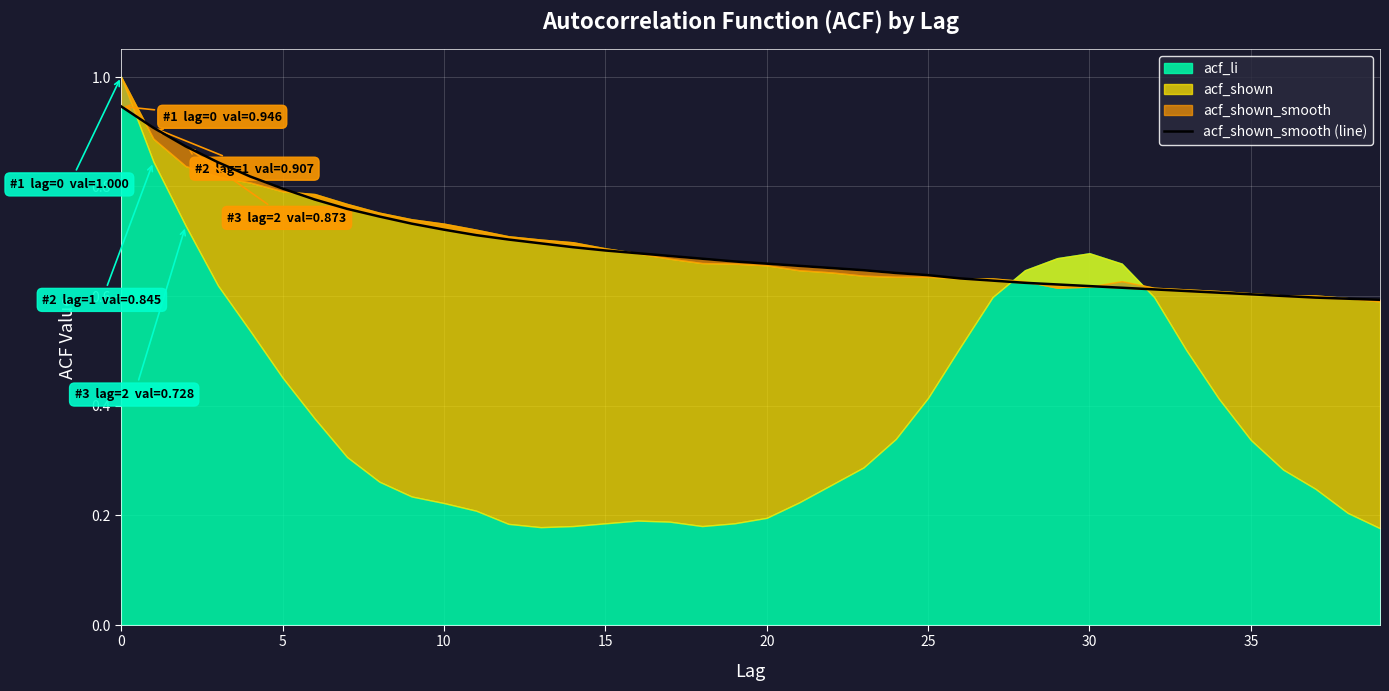

Where is the data nearest to the value 0?

39